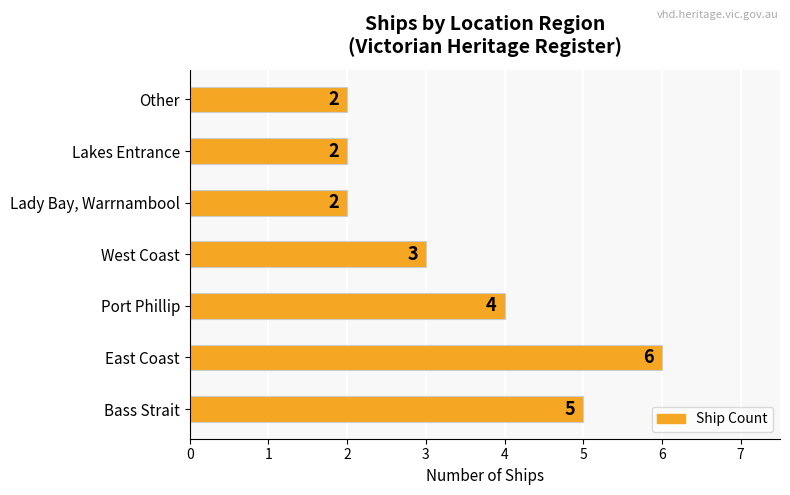

Is it true that the value at Other is 1?

False